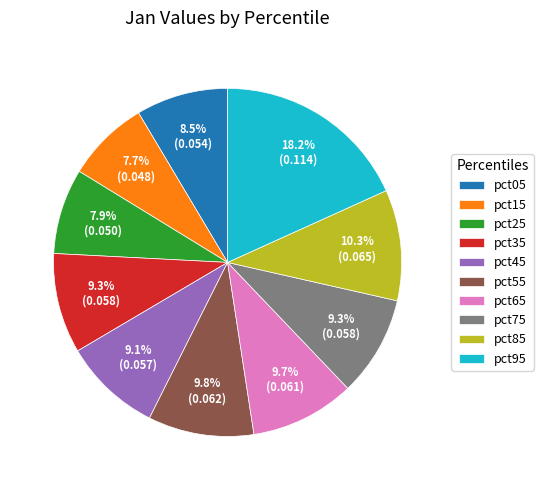

What percentage do pct65 and pct55 together represent?

19.5%